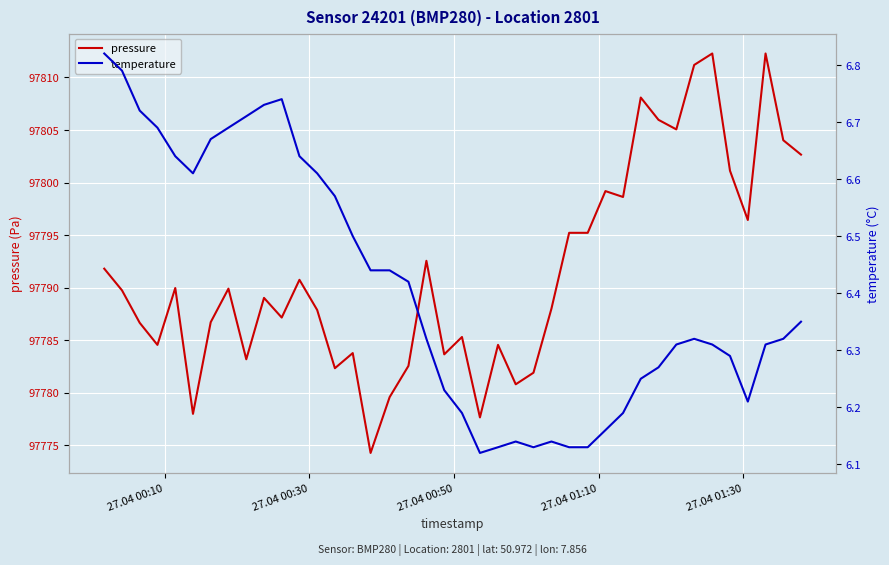

Reading left to right, what are all the values shown in this chart?

pressure: 97791.8	97789.8	97786.7	97784.6	97790.0	97778.0	97786.7	97789.9	97783.2	97789.0	97787.2	97790.8	97787.9	97782.3	97783.8	97774.3	97779.6	97782.6	97792.6	97783.7	97785.3	97777.7	97784.6	97780.8	97781.9	97788.0	97795.2	97795.2	97799.2	97798.6	97808.1	97806.0	97805.1	97811.2	97812.3	97801.1	97796.4	97812.3	97804.0	97802.7
temperature: 6.8	6.8	6.7	6.7	6.6	6.6	6.7	6.7	6.7	6.7	6.7	6.6	6.6	6.6	6.5	6.4	6.4	6.4	6.3	6.2	6.2	6.1	6.1	6.1	6.1	6.1	6.1	6.1	6.2	6.2	6.2	6.3	6.3	6.3	6.3	6.3	6.2	6.3	6.3	6.3